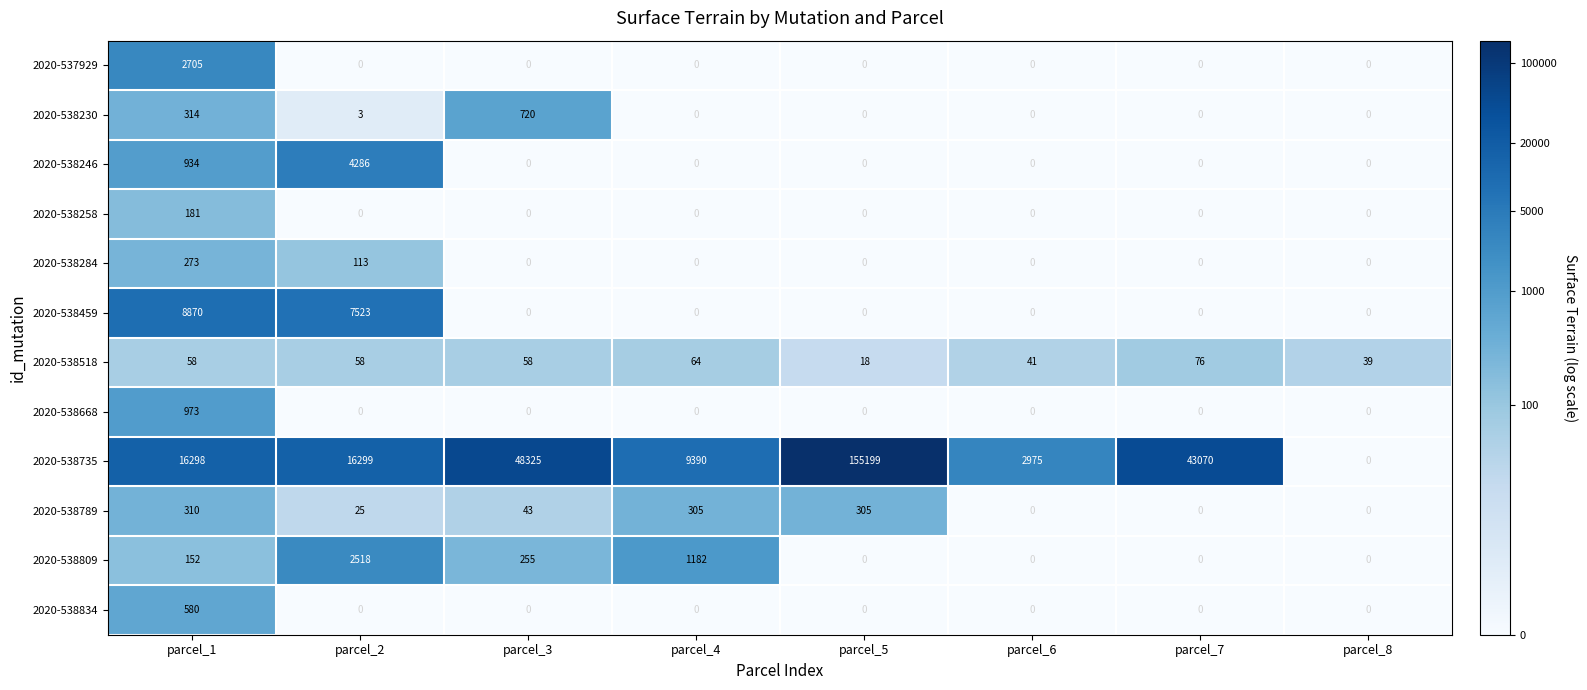

Rank the series by their maximum value, from lowest to highest.

2020-538518, 2020-538258, 2020-538284, 2020-538789, 2020-538834, 2020-538230, 2020-538668, 2020-538809, 2020-537929, 2020-538246, 2020-538459, 2020-538735